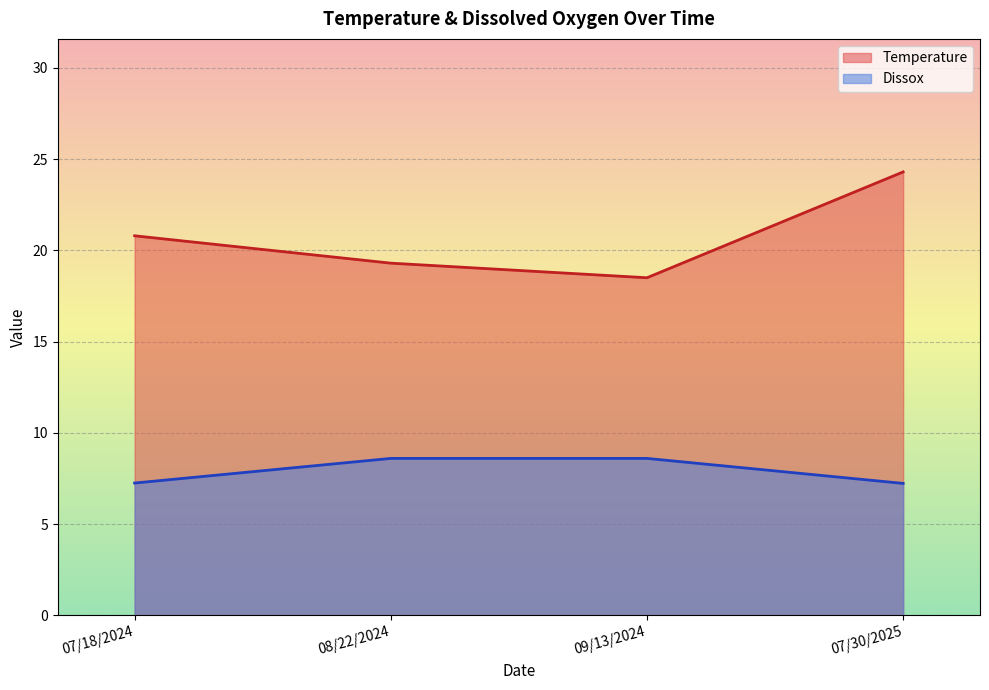

What is the sum of all Temperature values?

82.9